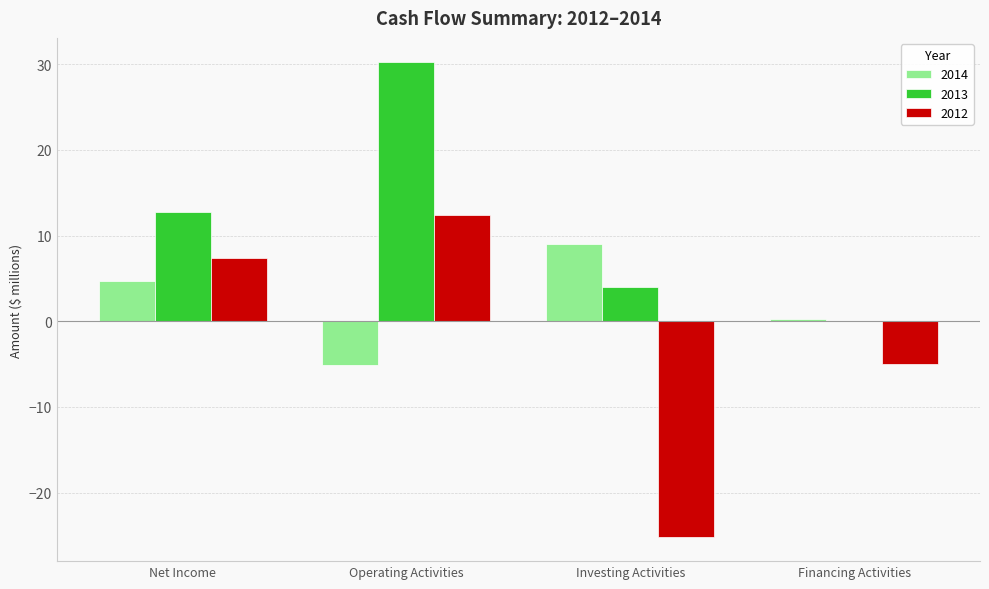

The value of 2012 at Net Income is 11.1. True or false?

False